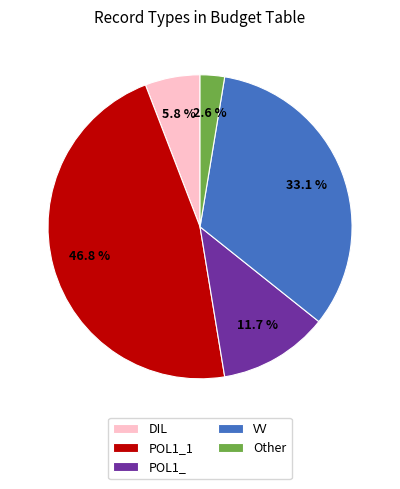

What is the largest slice in the pie chart?

POL1_1